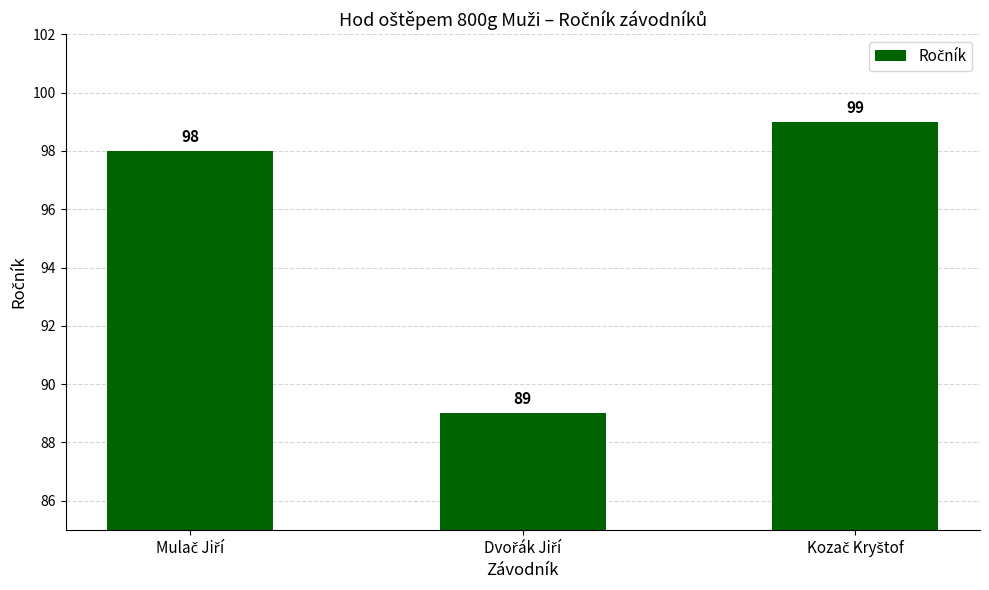

How many values are between 89 and 99?

3